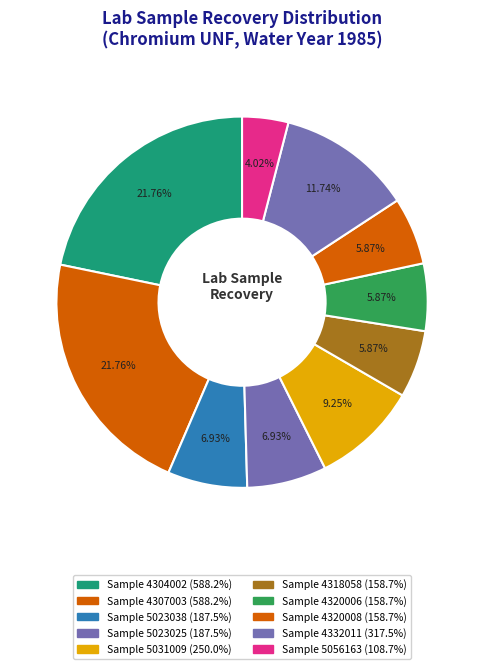

To the nearest percent, what is the average slice percentage?

10%